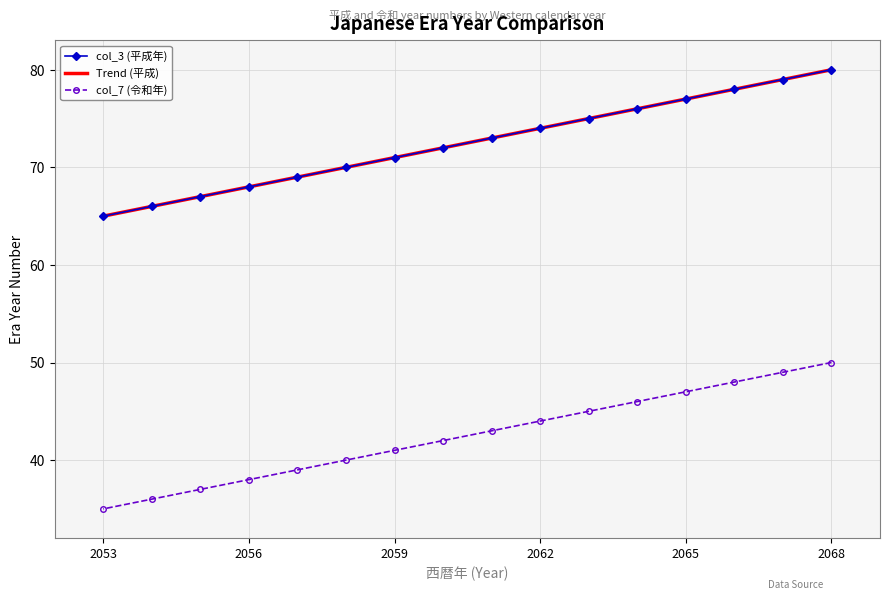

Which series has the largest range (max minus min)?

col_3 (平成年)